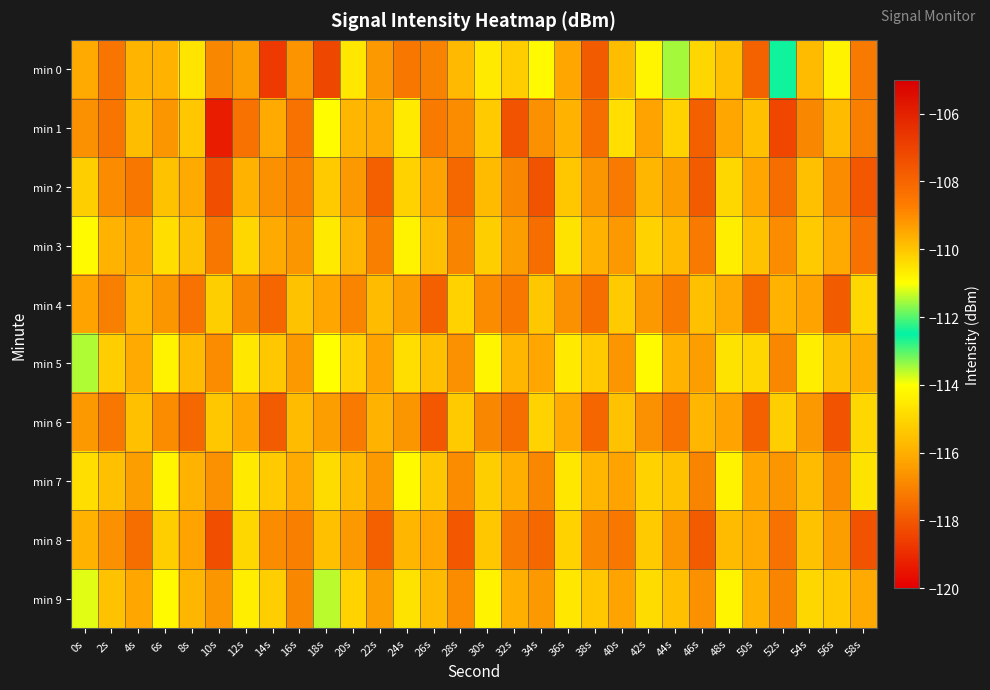

Count the number of data series in this chart.

10